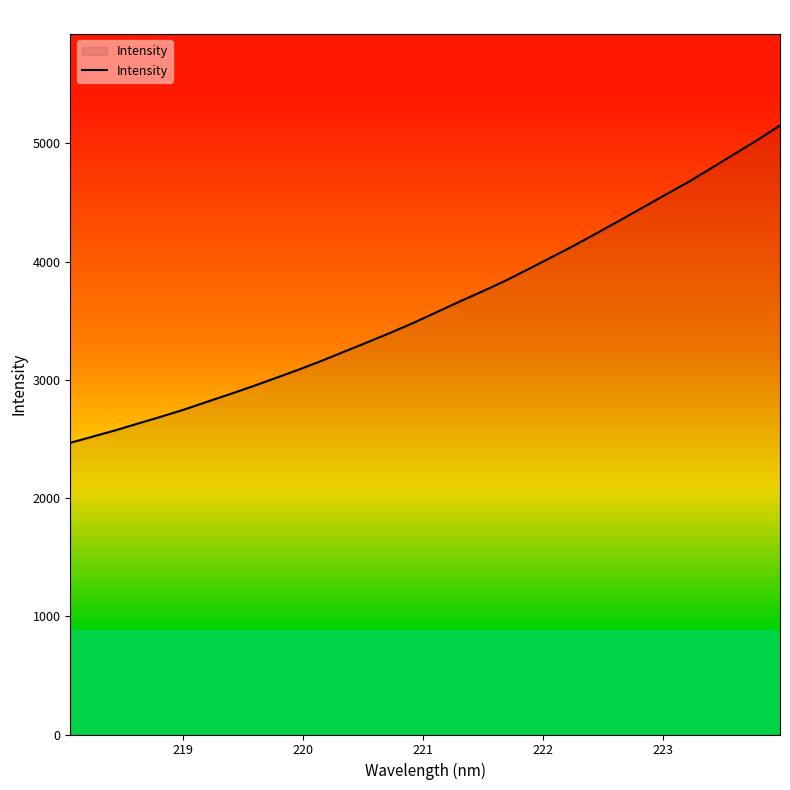

What is the smallest value displayed?

2467.6